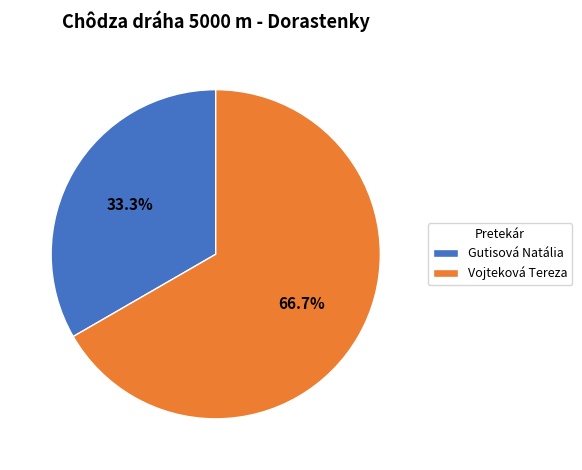

Between Gutisová Natália and Vojteková Tereza, which is larger?

Vojteková Tereza